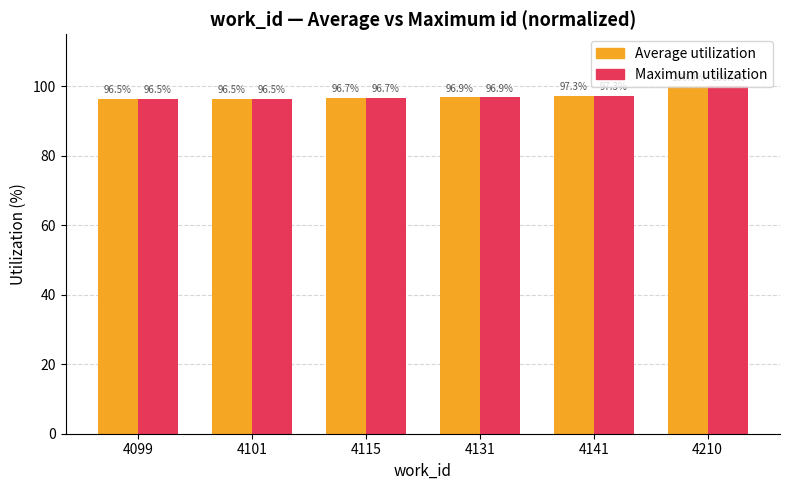

How many bars are there in total?

12